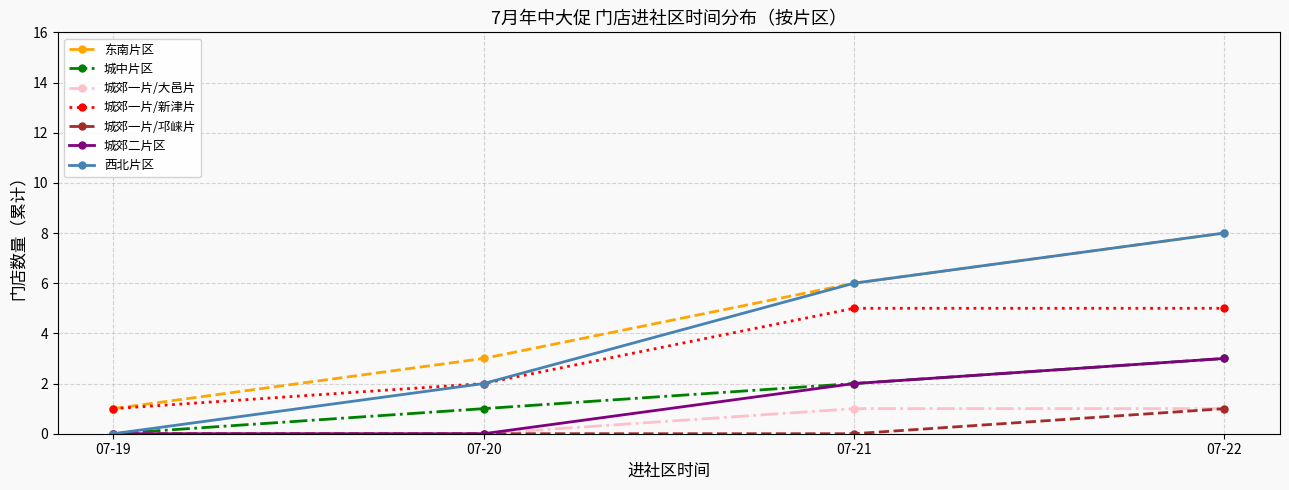

How many data points does each series have?

4